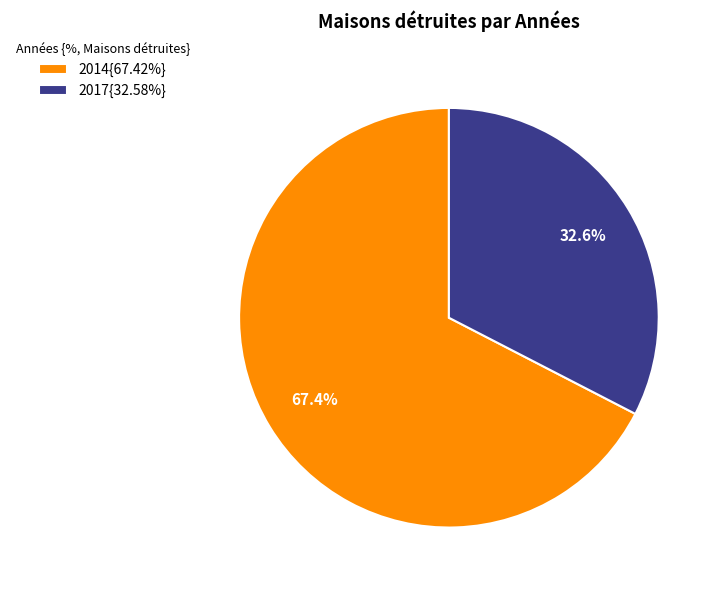

Is the sum of 2014{67.42%} and 2017{32.58%} greater than half?

Yes